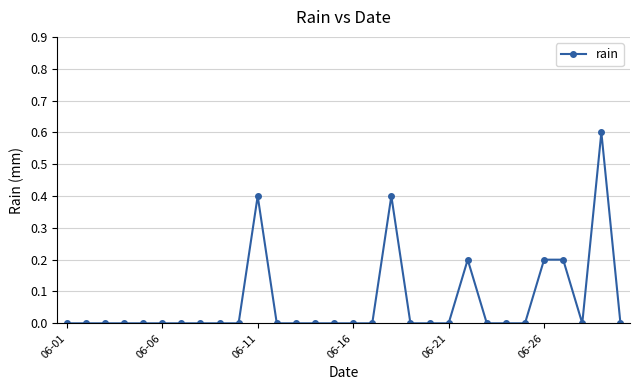

What is the average value?

0.1